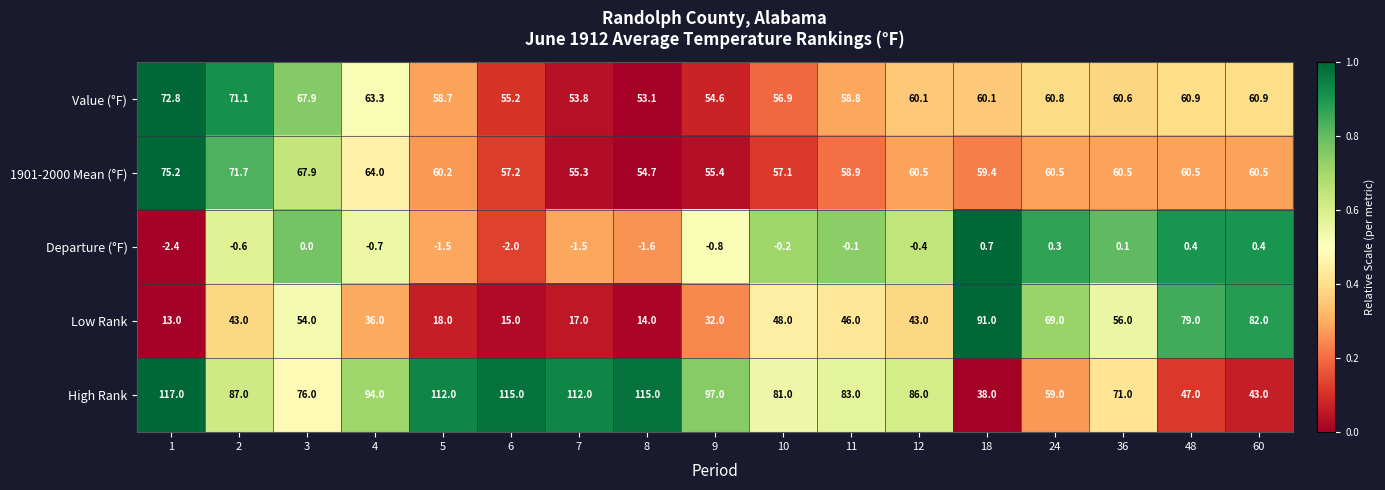

At which label is 1901-2000 Mean (°F) closest to 64?

4